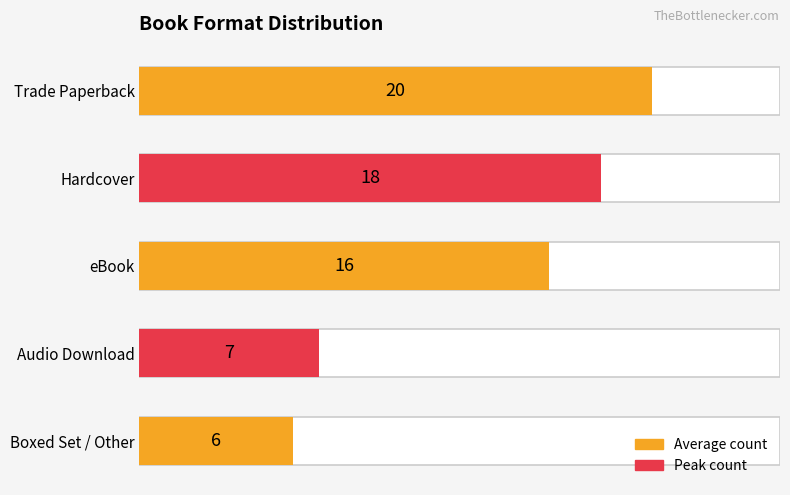

Are the bars horizontal?

Yes